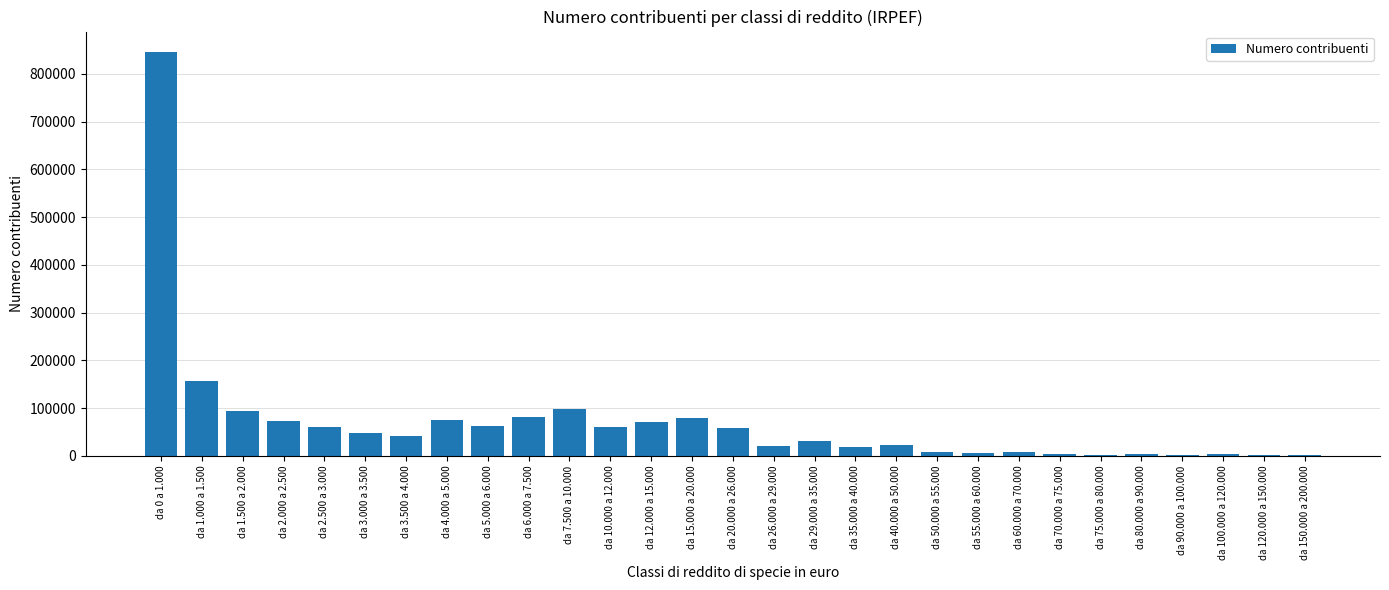

What is the change in value from da 3.500 a 4.000 to da 15.000 a 20.000?

+37178